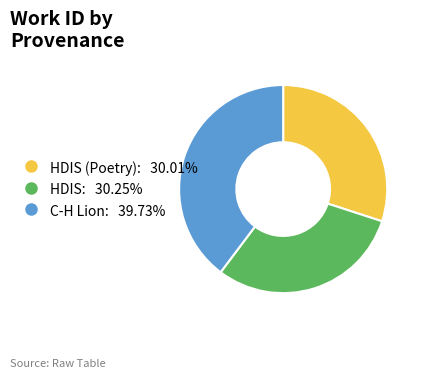

Is there any slice that represents more than half of the pie?

No